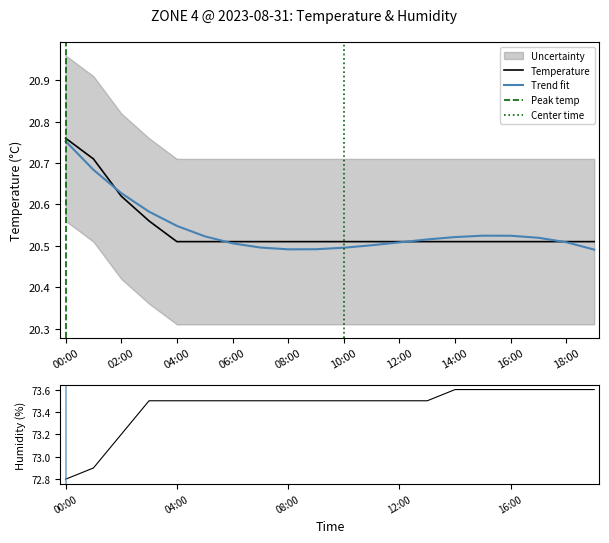

How many values in the Humidity series exceed 73?

18